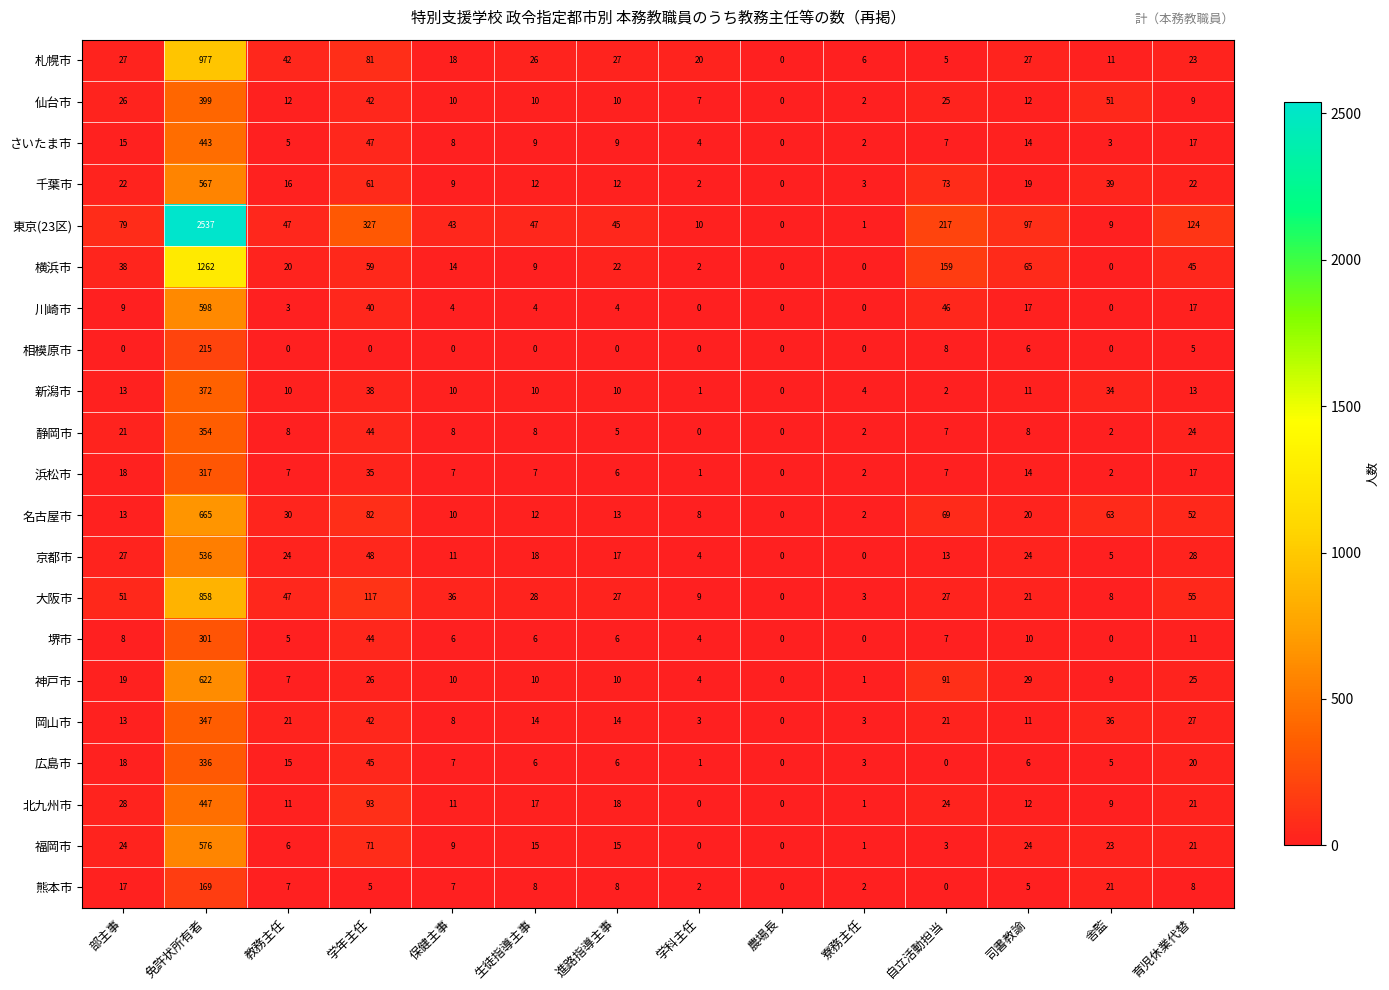

What value does the 横浜市 series have at 進路指導主事, to the nearest 10?

20